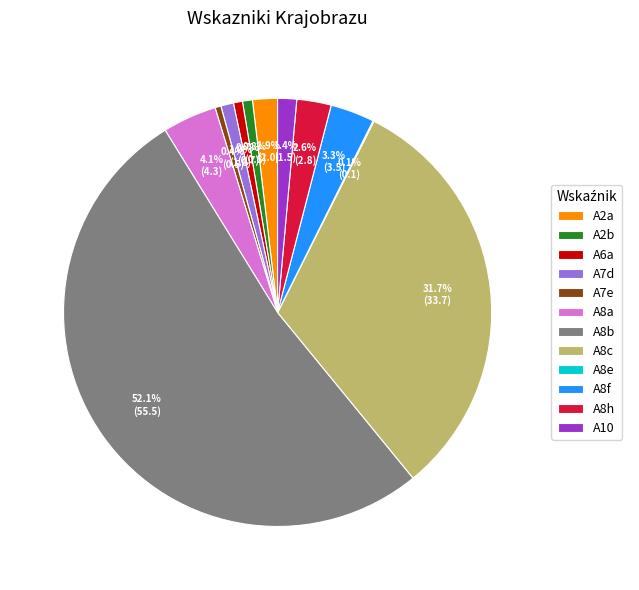

Is the sum of A8b and A7e greater than half?

Yes